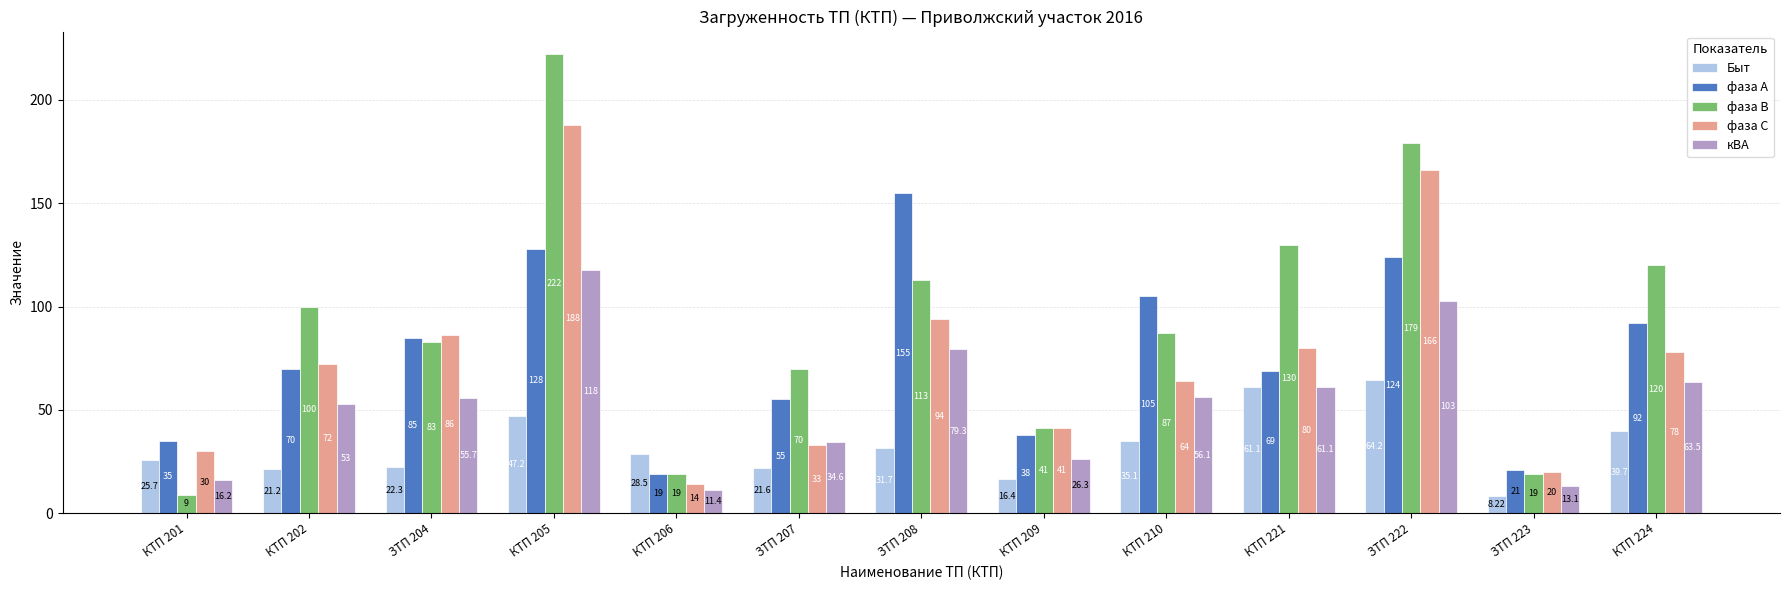

What is the difference between the Быт values at КТП 202 and ЗТП 207?

0.4